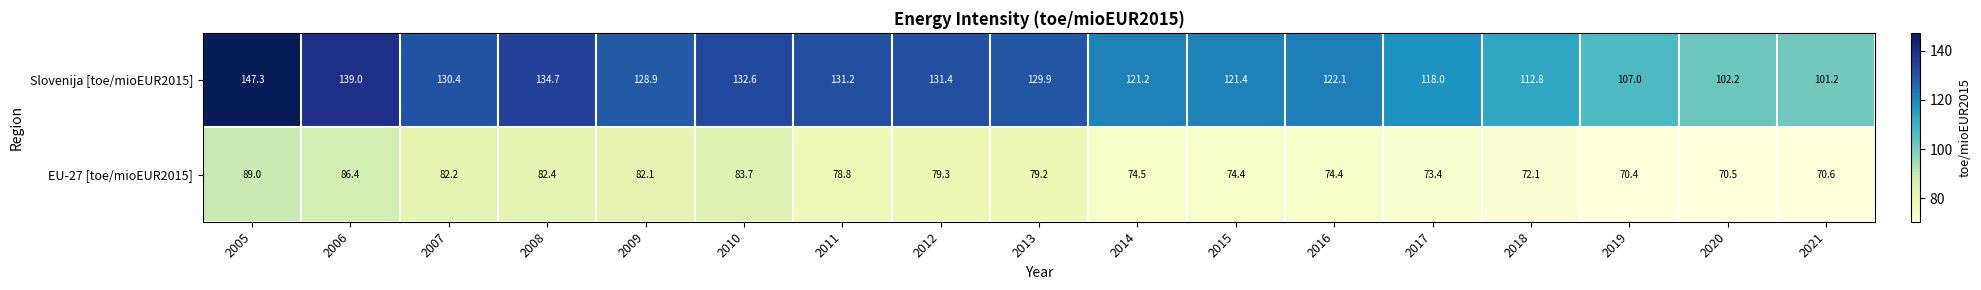

How many distinct data groups are displayed?

2